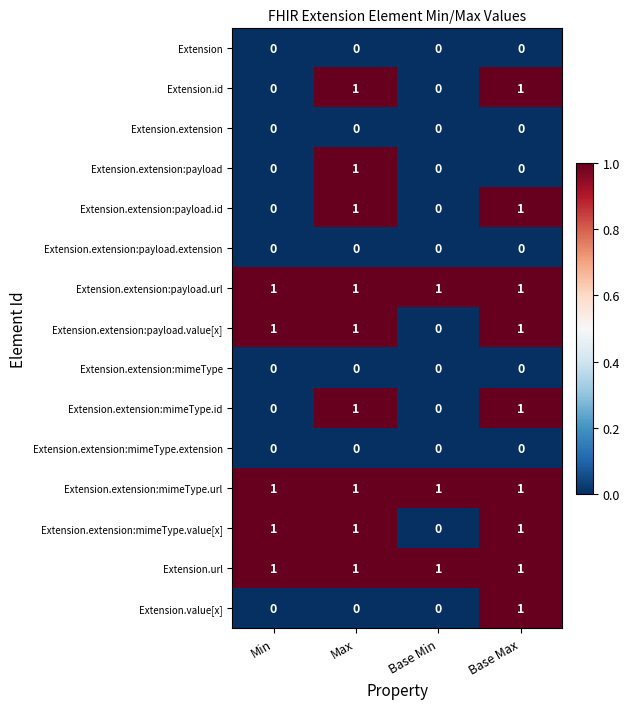

Is it true that Extension.extension:payload.extension equals 0 at Min?

True